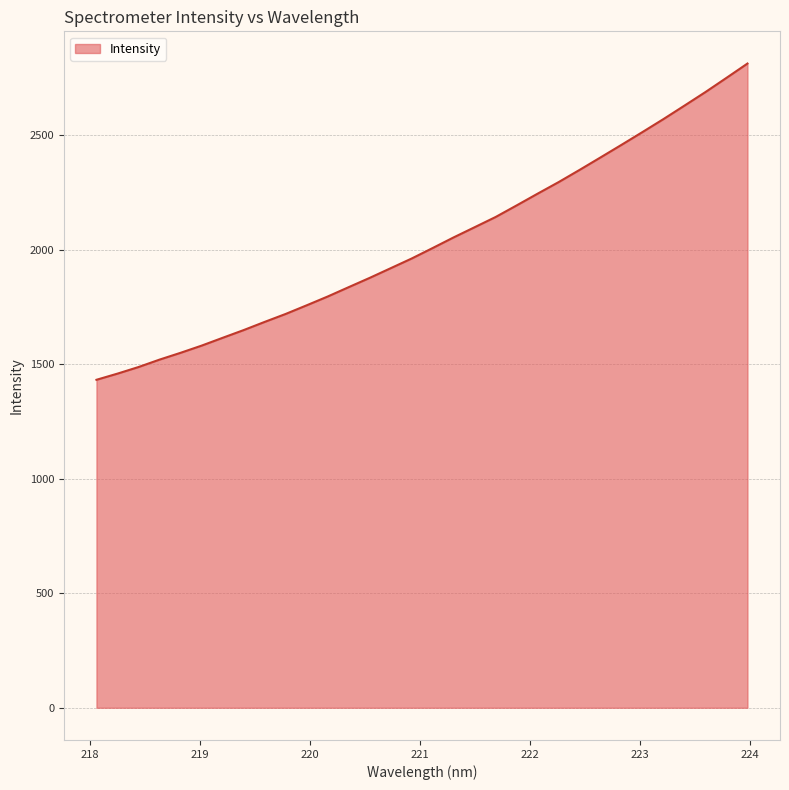

What is the minimum value shown in the chart?

1432.6